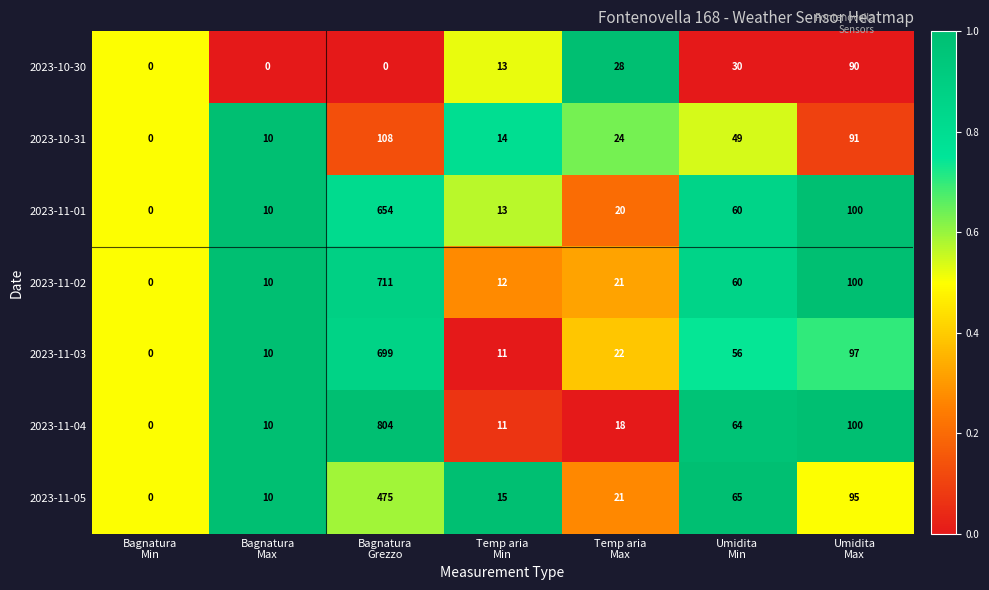

Which series has the largest total across all categories?

2023-11-04